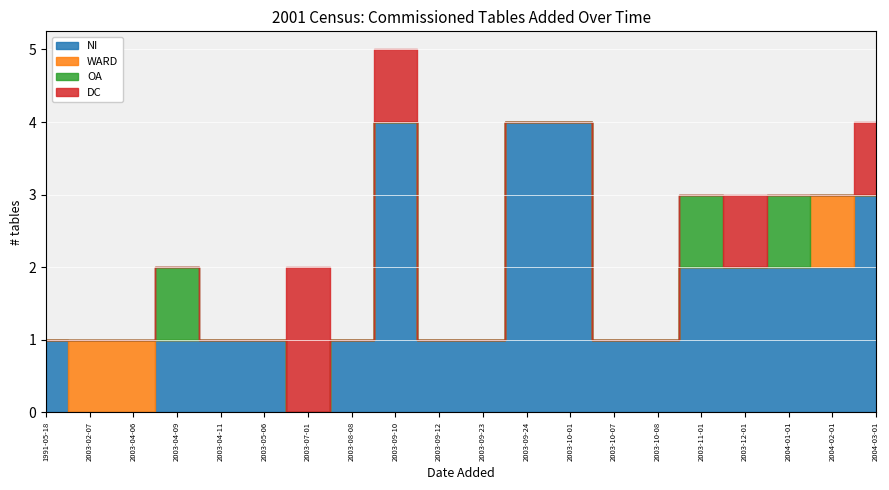

True or false: OA and NI intersect in this chart.

False